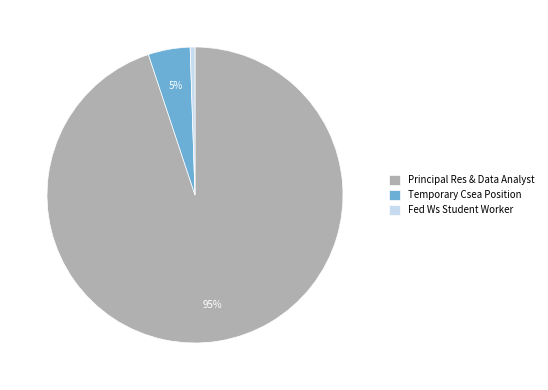

Is there any slice that represents more than half of the pie?

Yes